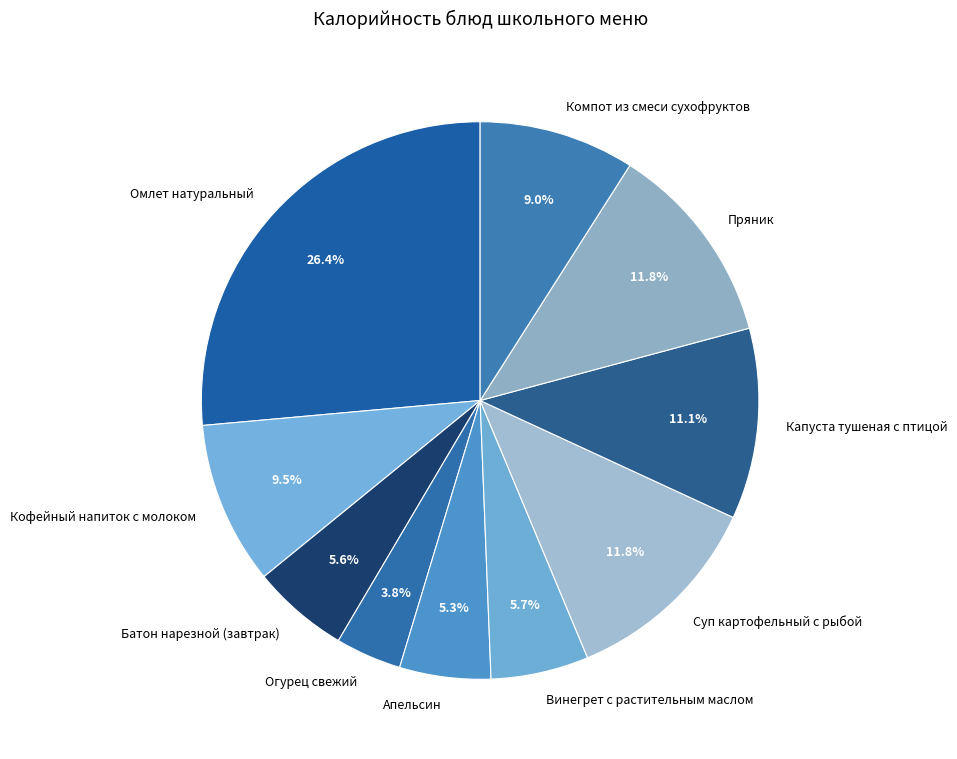

How many slices are in this pie chart?

10